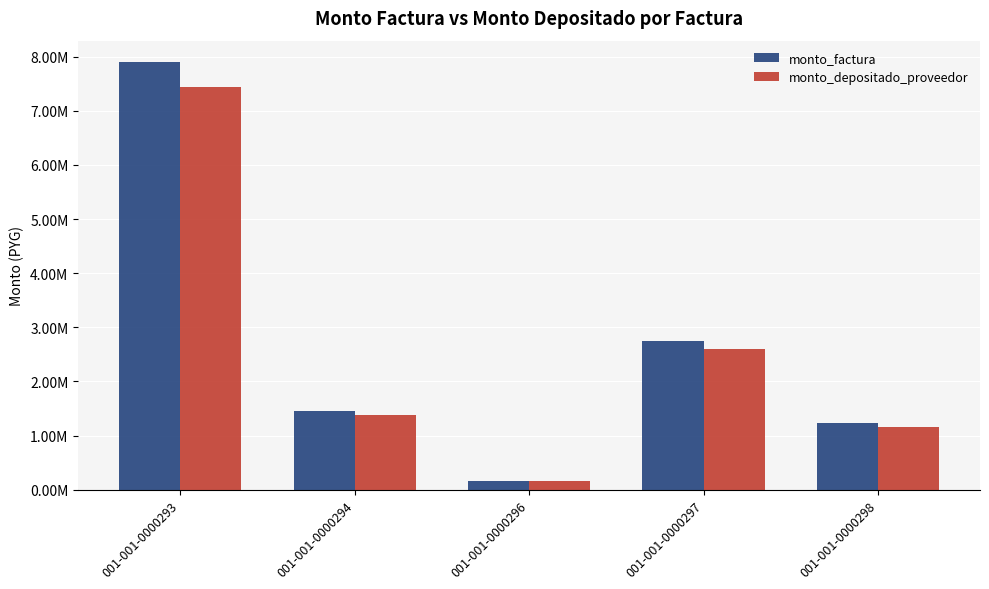

What is the sum of the monto_depositado_proveedor values at 001-001-0000296 and 001-001-0000298?

1307395